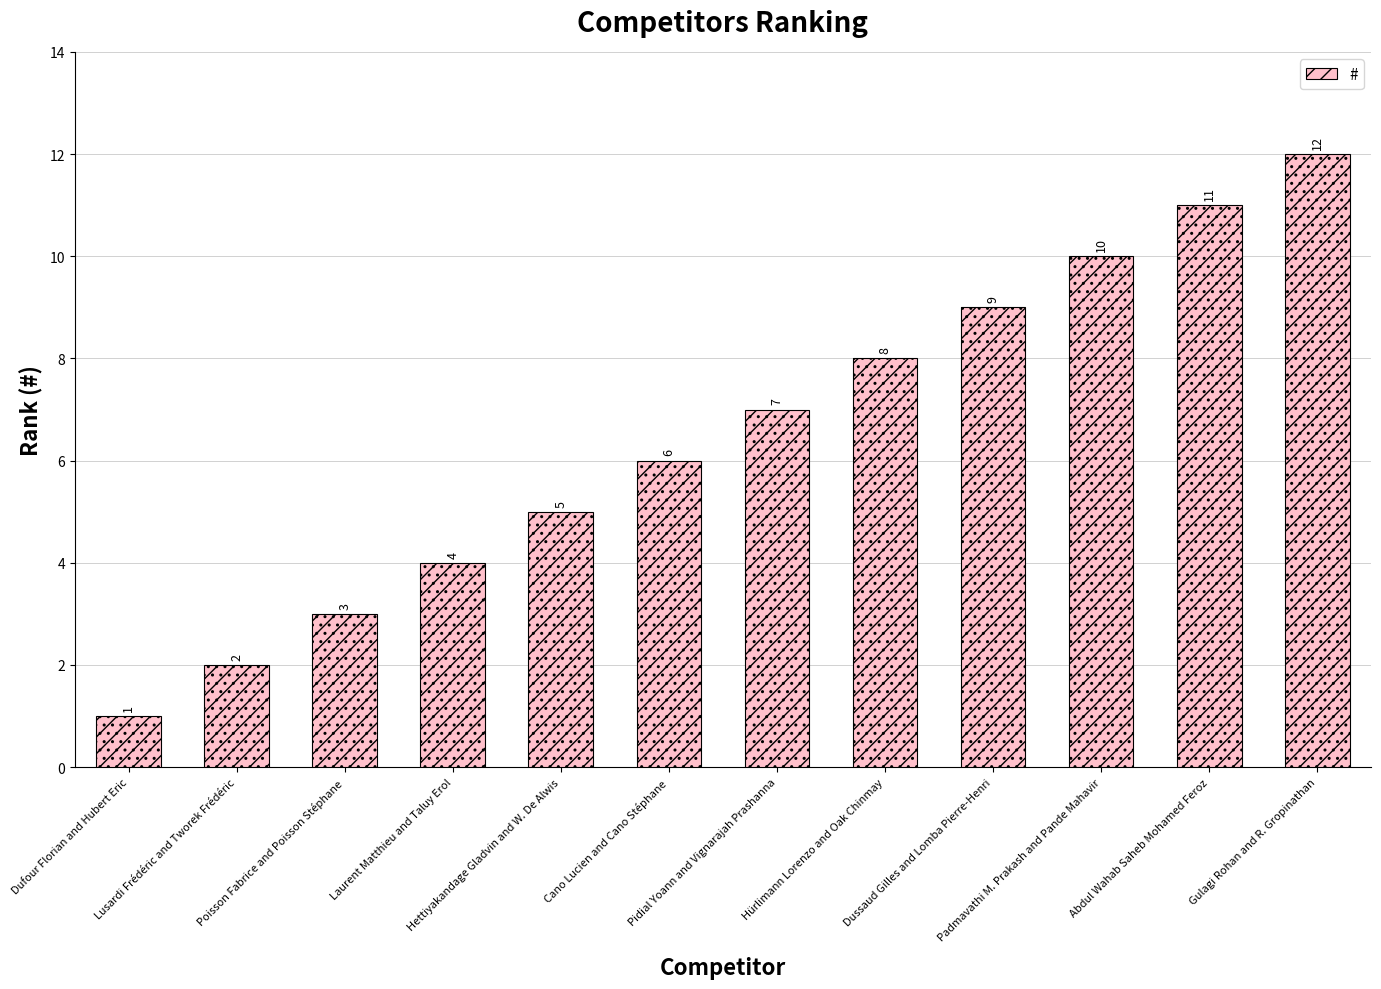

What is the label of the 1st bar from the right?

Gulagi Rohan and R. Gropinathan